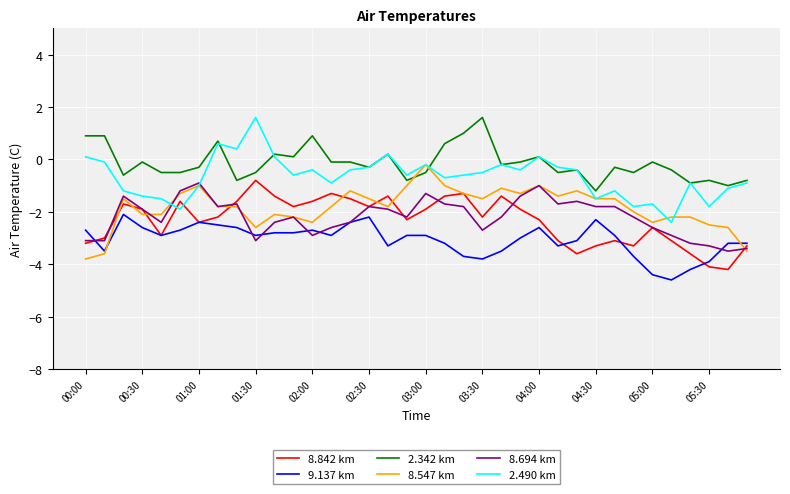

True or false: 2.490 km and 9.137 km cross at least once.

False